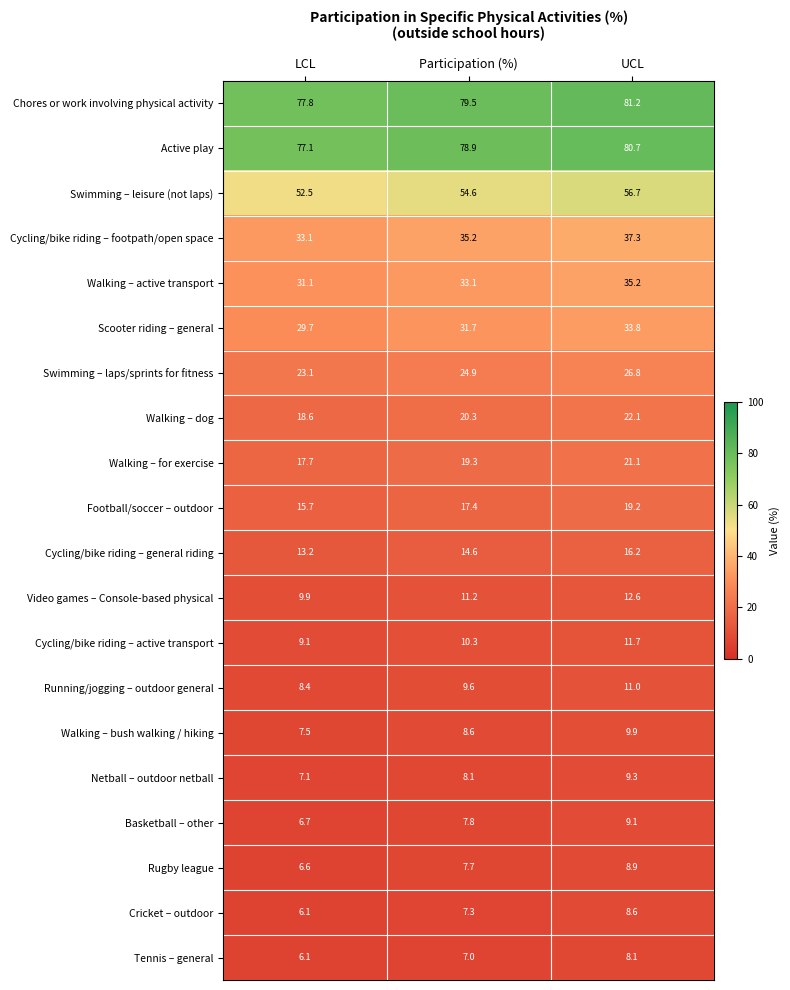

At which label does Running/jogging – outdoor general first exceed 9?

Participation (%)